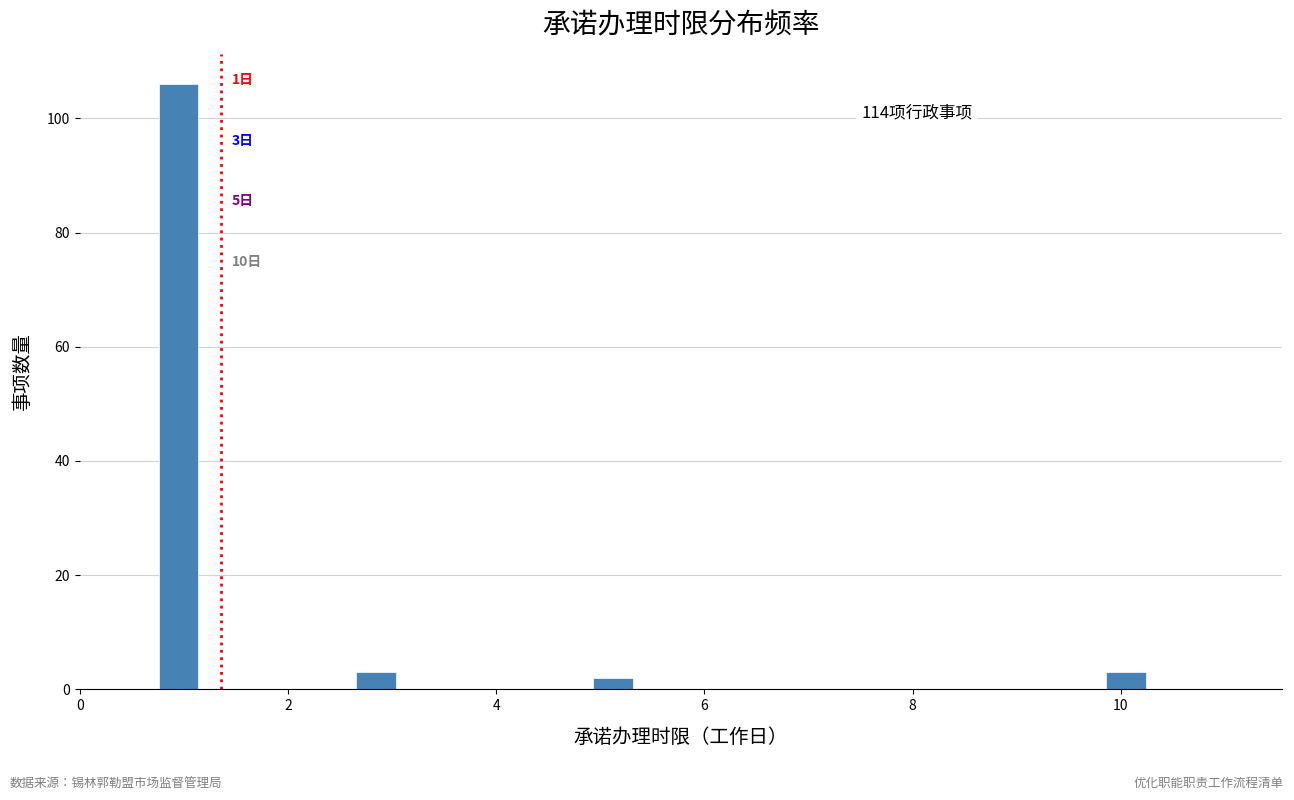

Around what value on the x-axis is the tallest bar? Give the approximate position of its centre, as read against the axis.

1.0